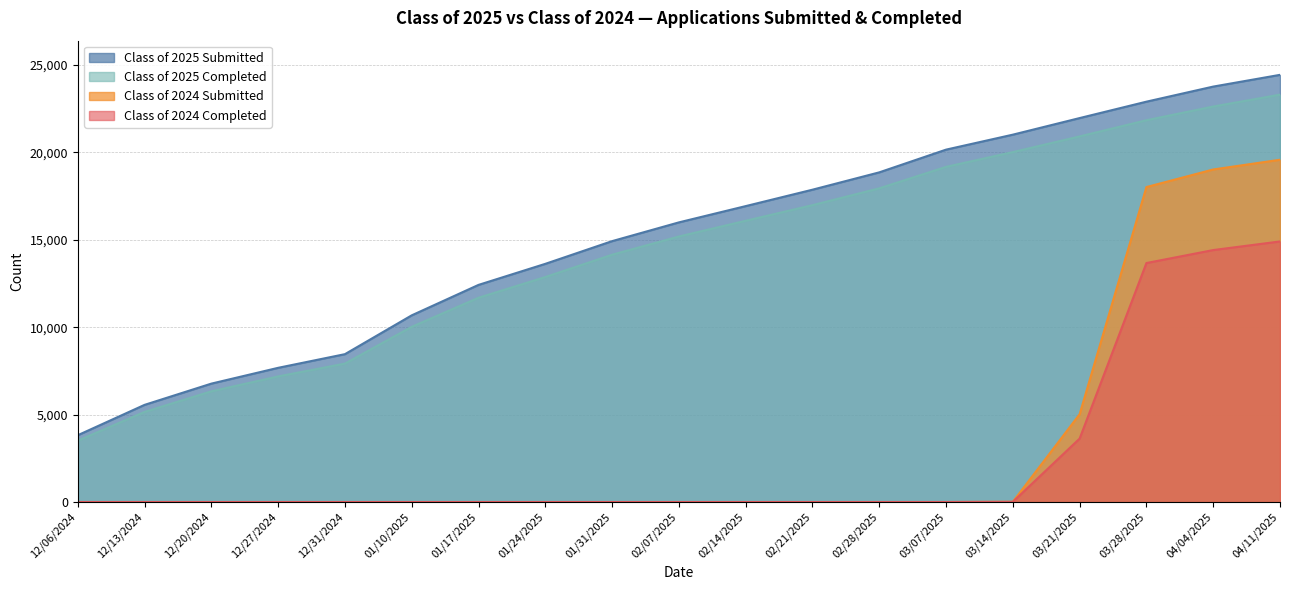

True or false: Class of 2025 Completed and Class of 2025 Submitted intersect in this chart.

False